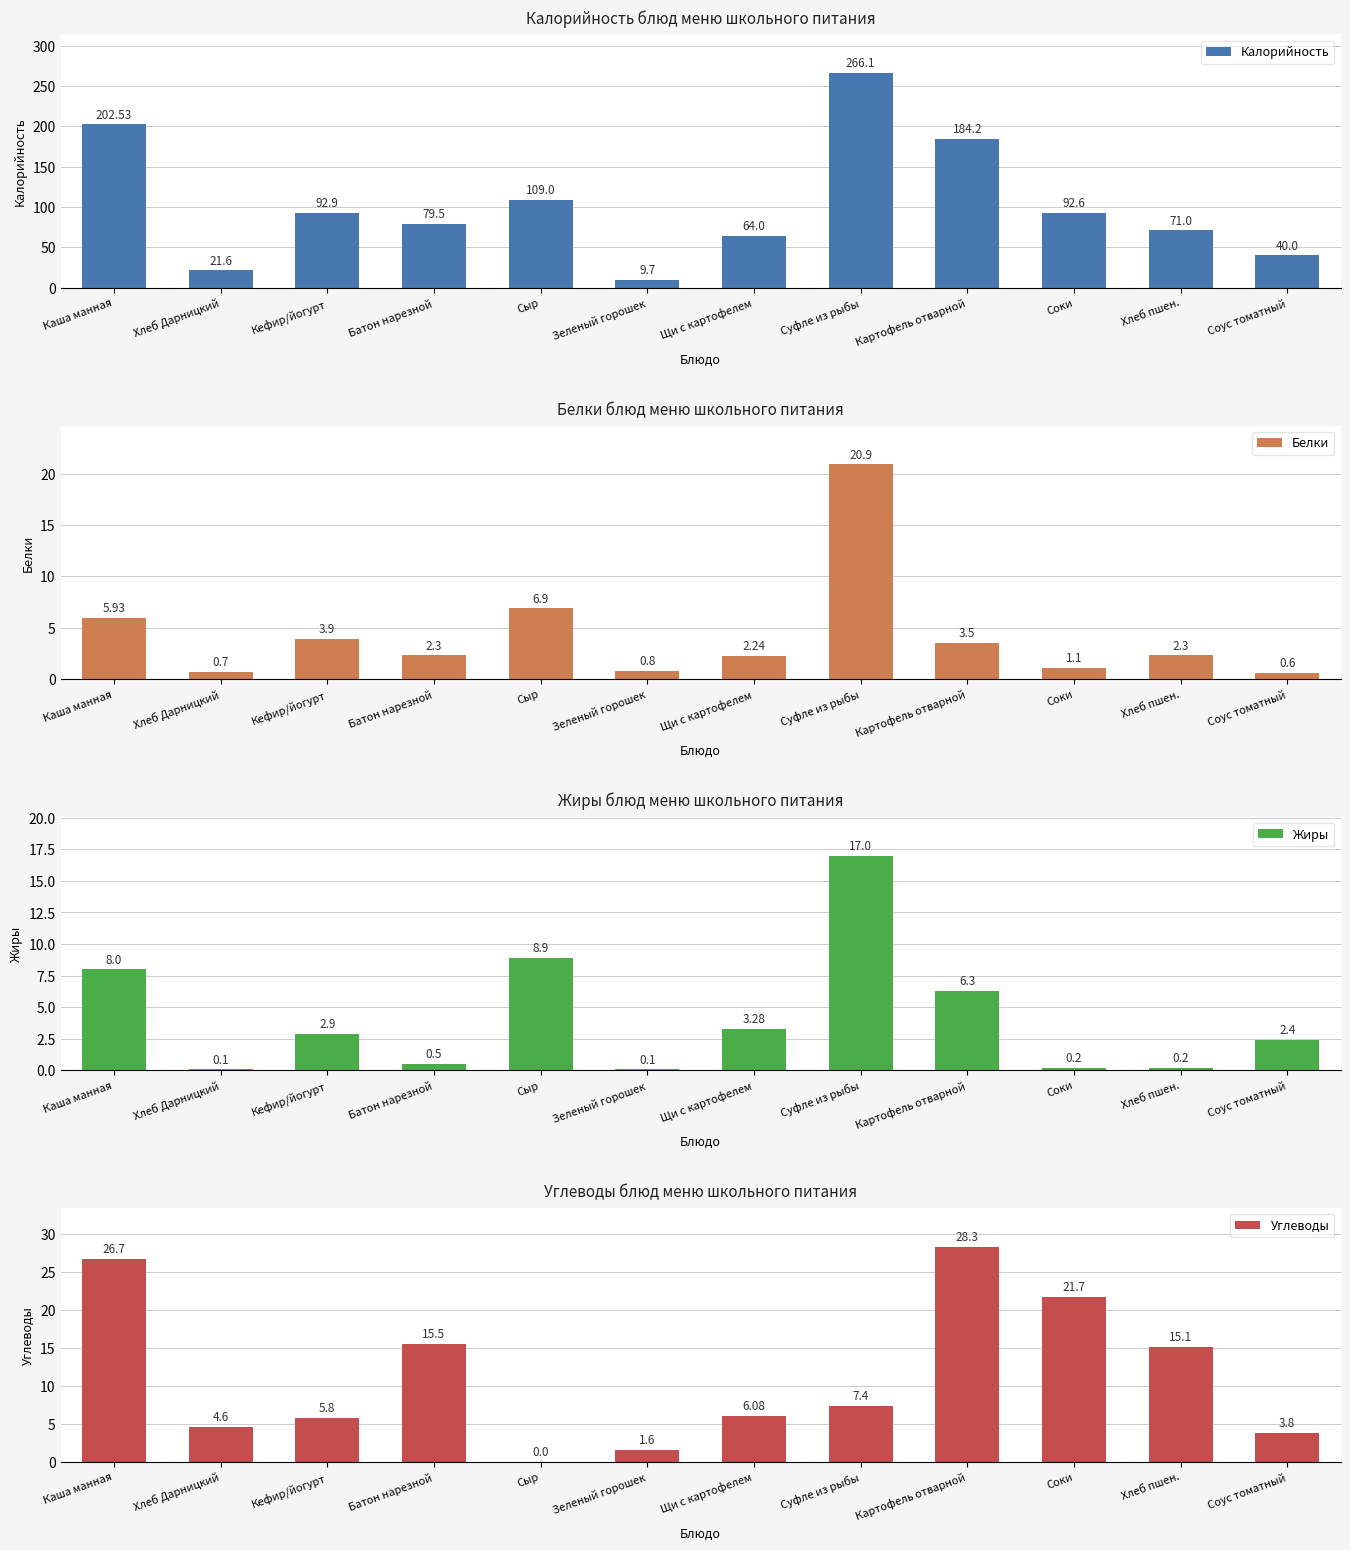

How many bars are there in total?

48